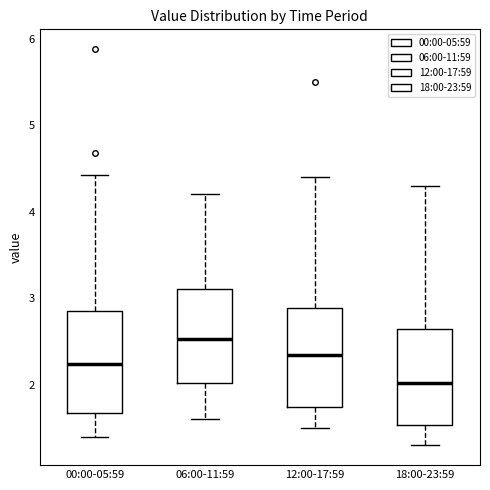

Where does the median line of the box for 18:00-23:59 sit on the y-axis? The values are not printed on the chart, so give them approximately, as read against the axis.

2.0